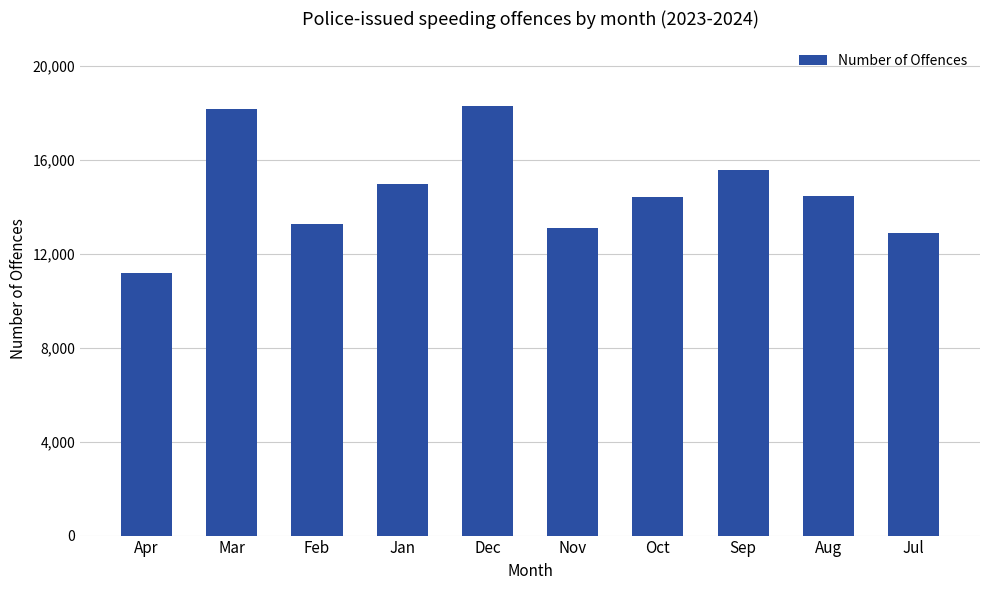

What is the greatest value displayed?

18310